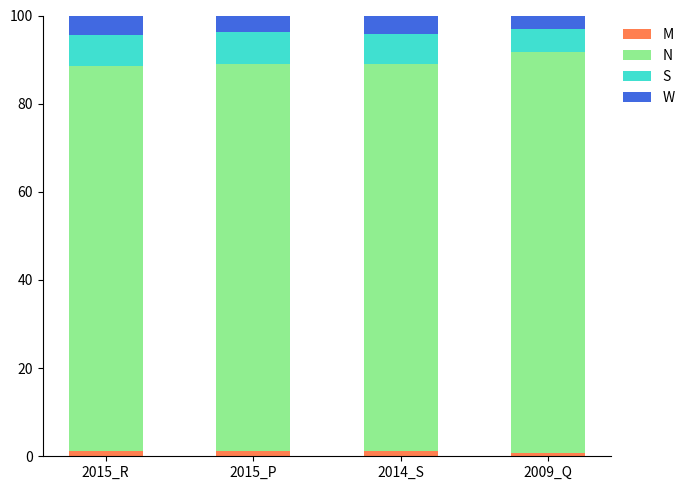

Reading left to right, transcribe the values for W.

2015_R=1.2	2015_P=1.2	2014_S=1.2	2009_Q=0.7